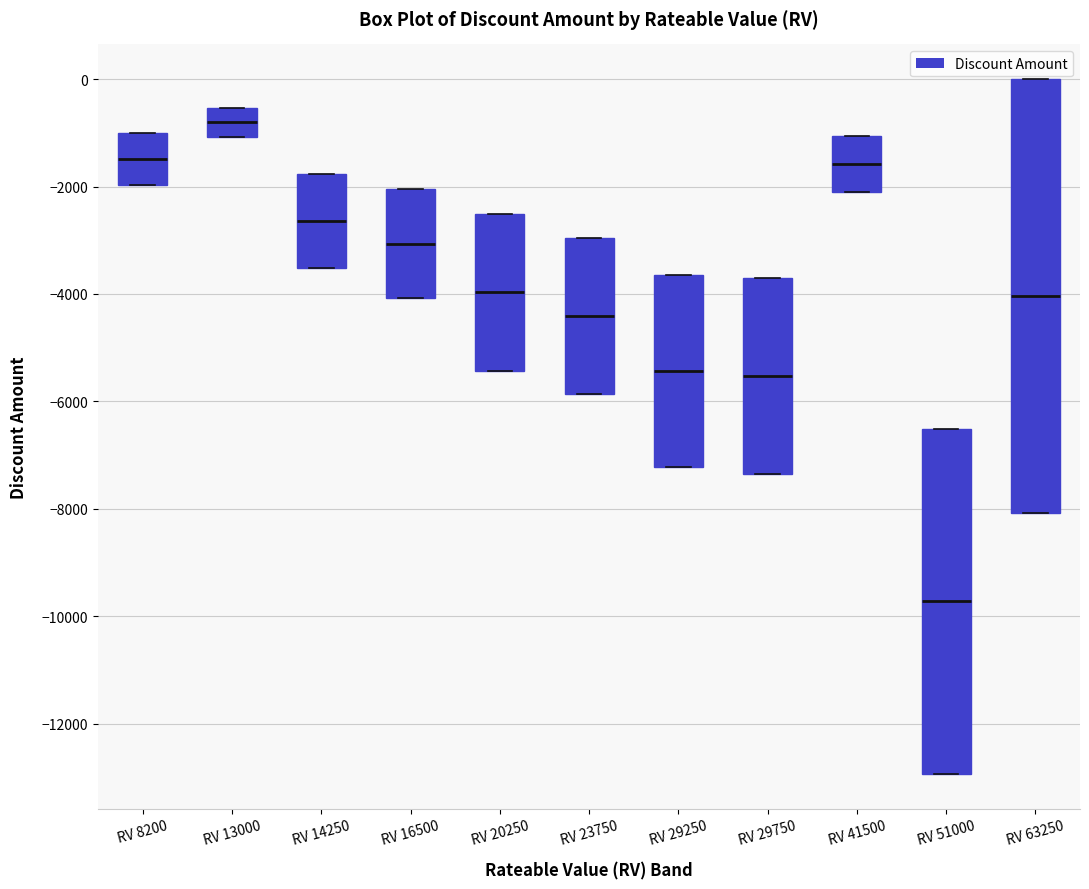

Which box is the tallest, from its lower edge to its upper edge?

RV 63250